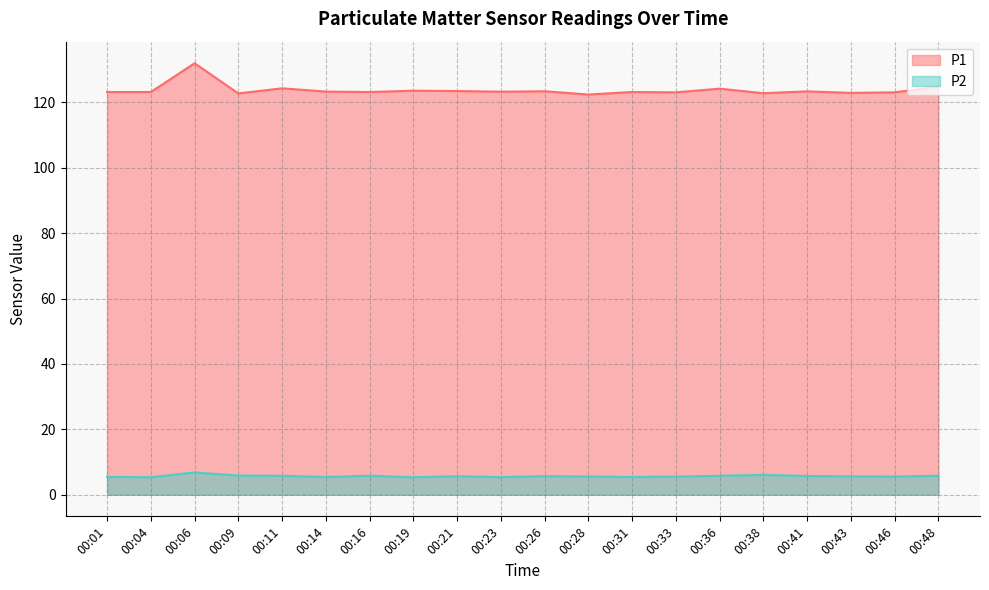

At which category does the chart reach its minimum across all series?

00:04